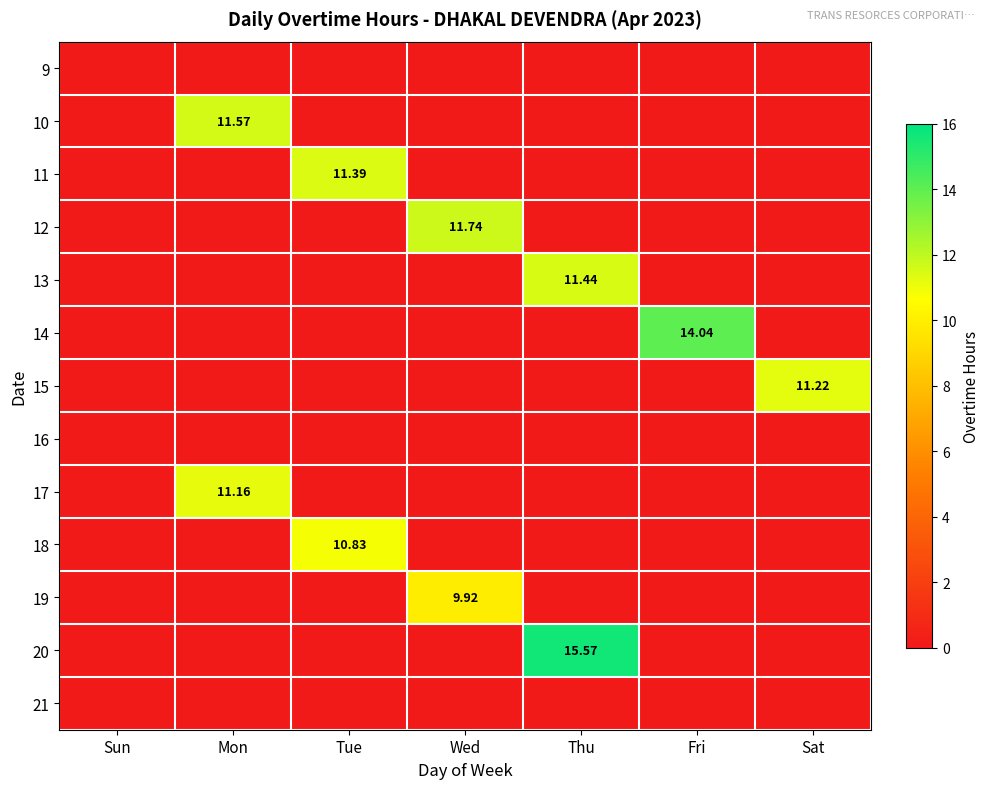

Which series has the widest spread of values?

20